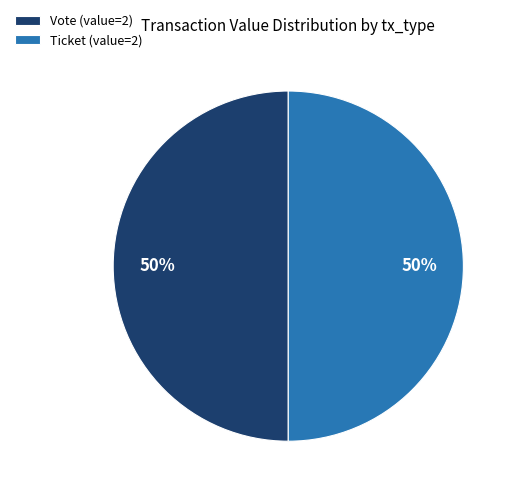

True or false: Vote (value=2) accounts for 50% of the total.

True